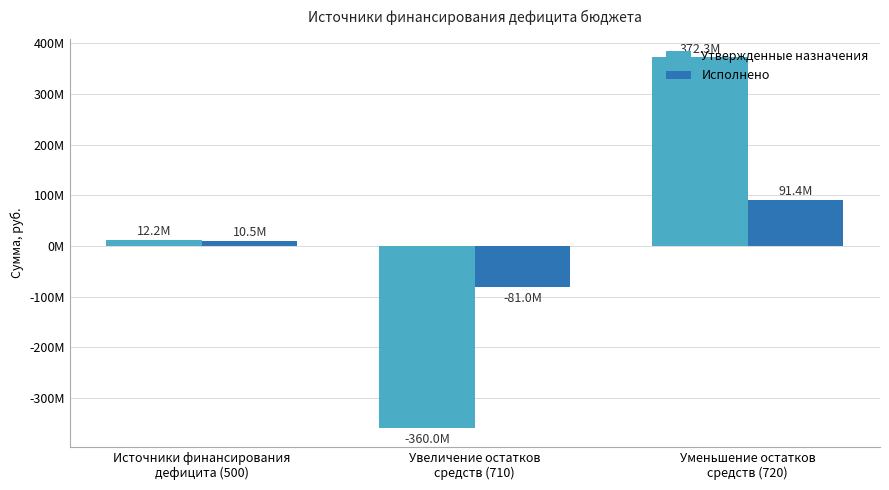

What are all the series names shown in the legend?

Утвержденные назначения, Исполнено